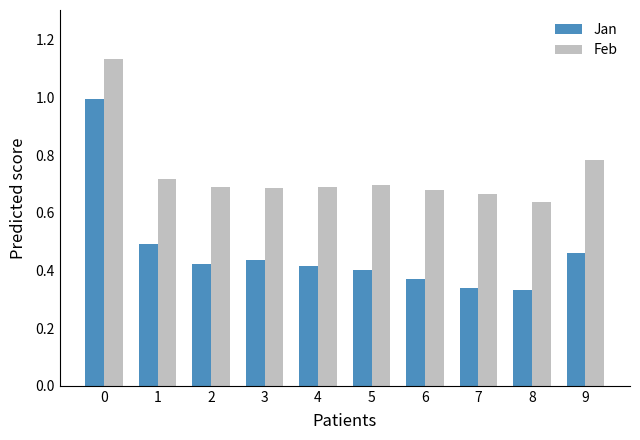

List the series in order of their peak value, lowest first.

Jan, Feb